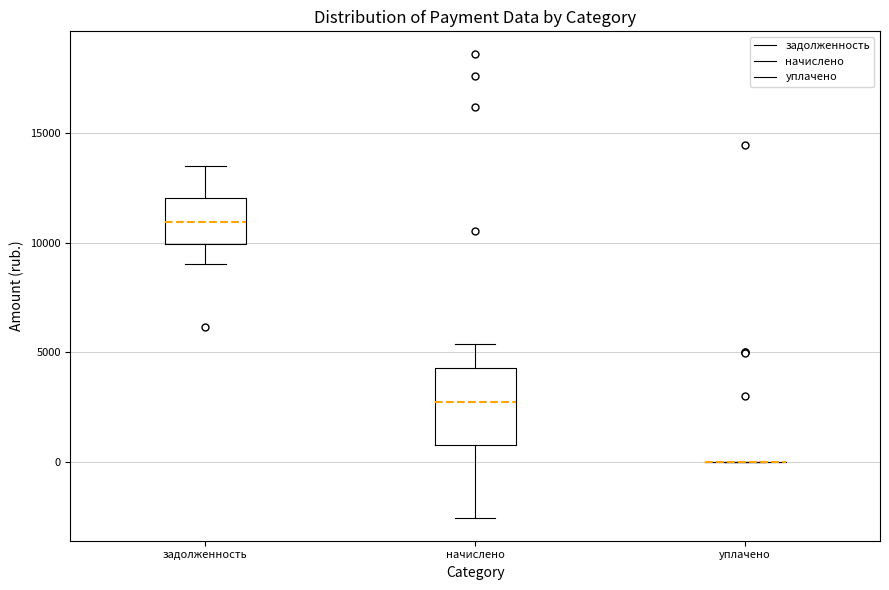

Reading left to right, read every box against the y-axis: the position of its median line, the range the box covers, and the ends of its whiskers. The values are not printed on the chart, so give them approximately, as read against the axis.

задолженность: median 11000, box 10000 to 12000, whiskers 9000 to 13500
начислено: median 2500, box 1000 to 4500, whiskers -2500 to 5500
уплачено: box collapsed to a line at 0, whiskers 0 to 0